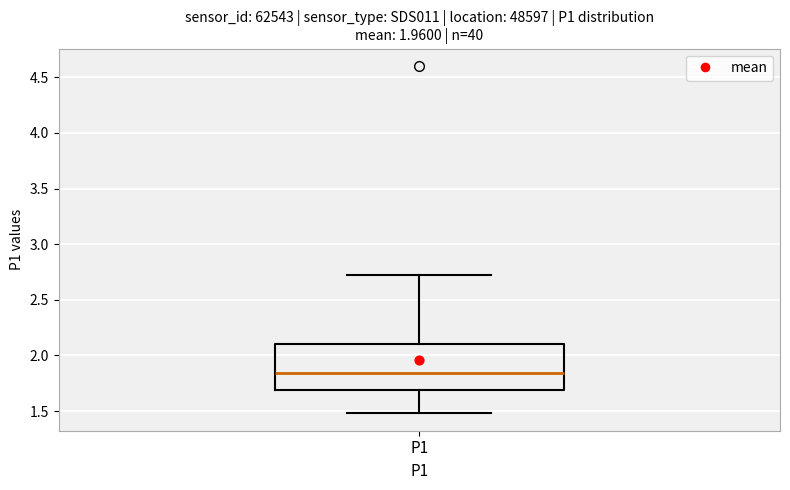

Read this box plot against the y-axis: the position of the median line, the range covered by the box, and the ends of both whiskers. The values are not printed on the chart, so give them approximately, as read against the axis.

median 1.85, box 1.70 to 2.10, whiskers 1.50 to 2.70